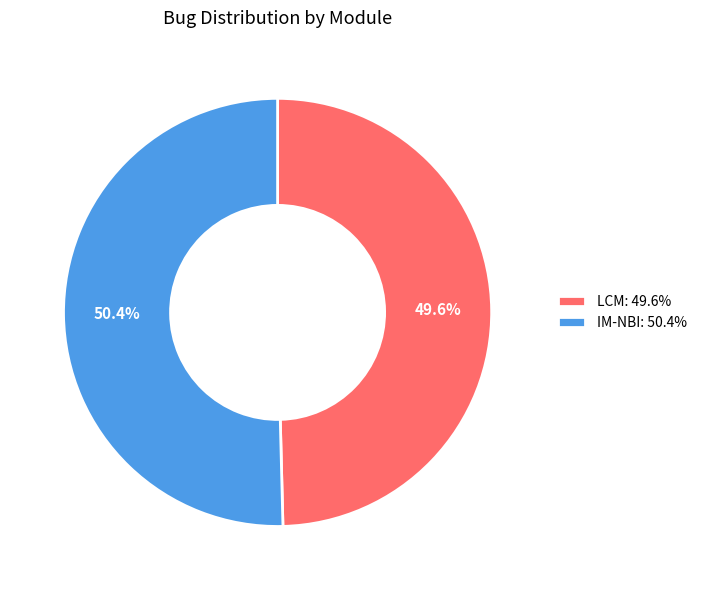

What is the ratio of the value at LCM to the value at IM-NBI?

1.0